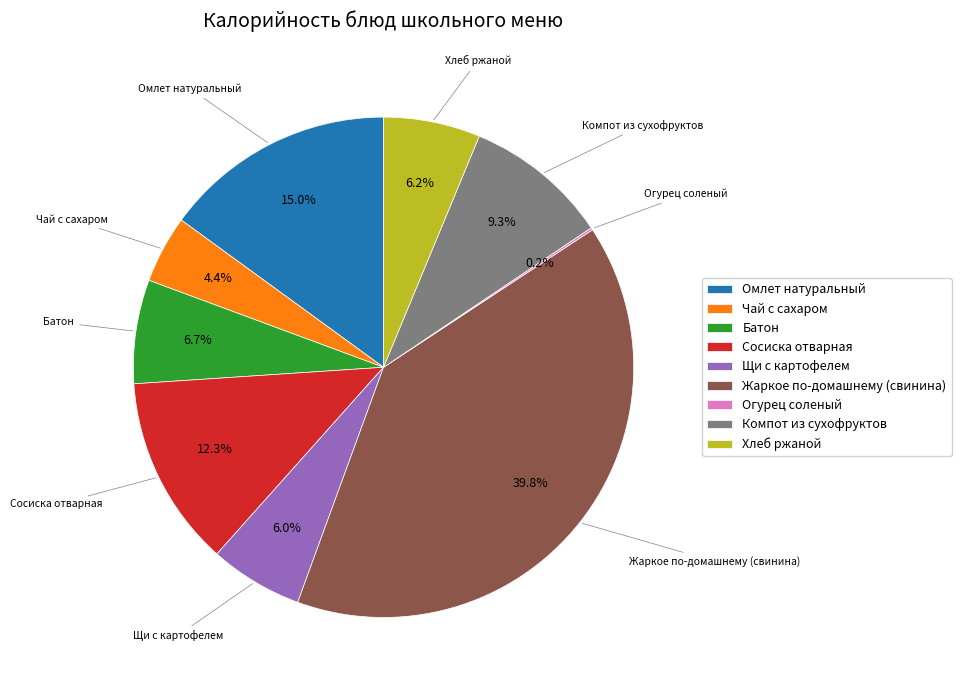

True or false: Жаркое по-домашнему (свинина) accounts for 40% of the total.

True